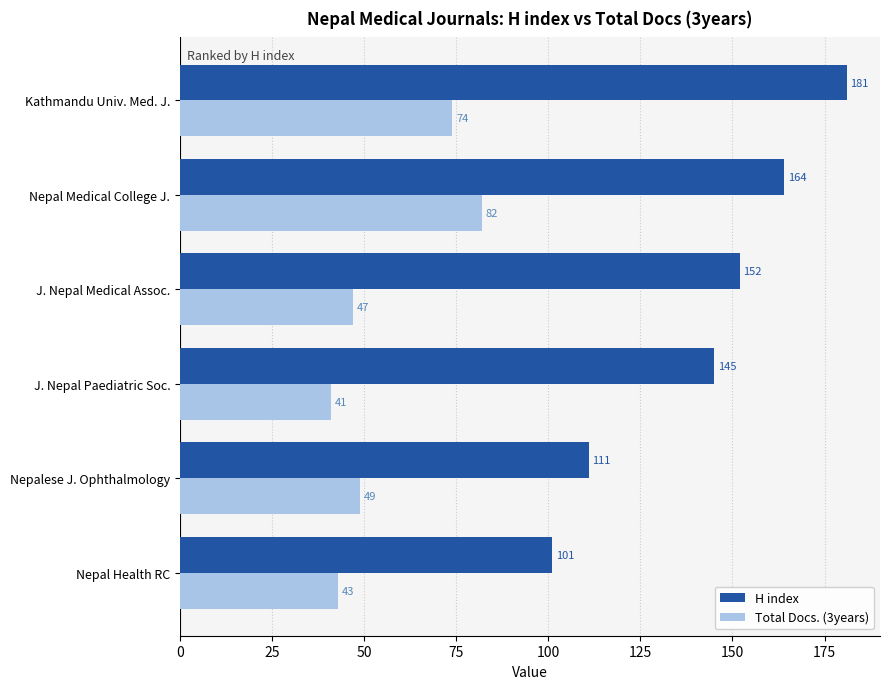

Is it true that H index equals 41 at Nepalese J. Ophthalmology?

False